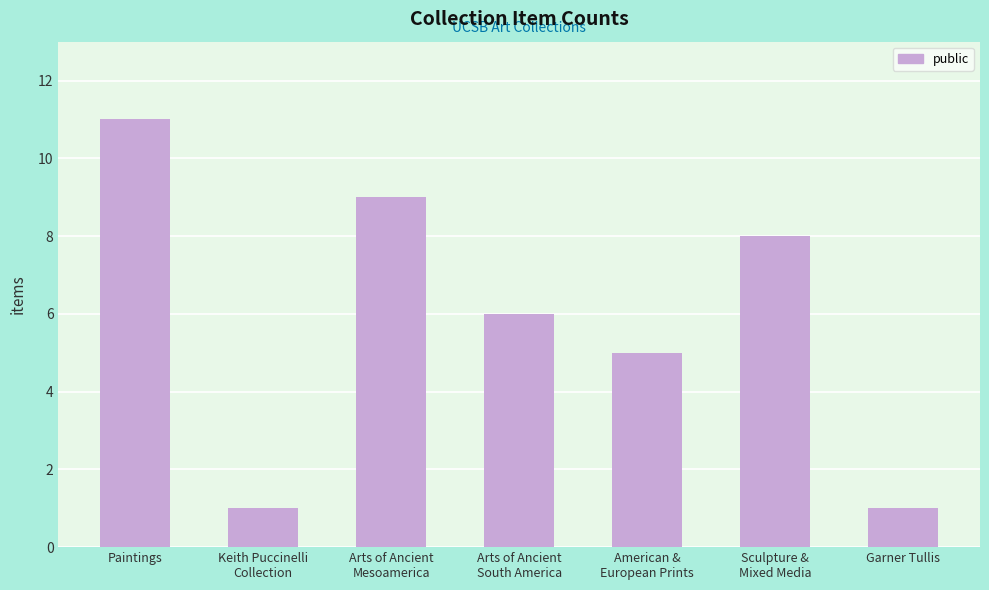

What is the sum of the values at Arts of Ancient
South America and American &
European Prints?

11